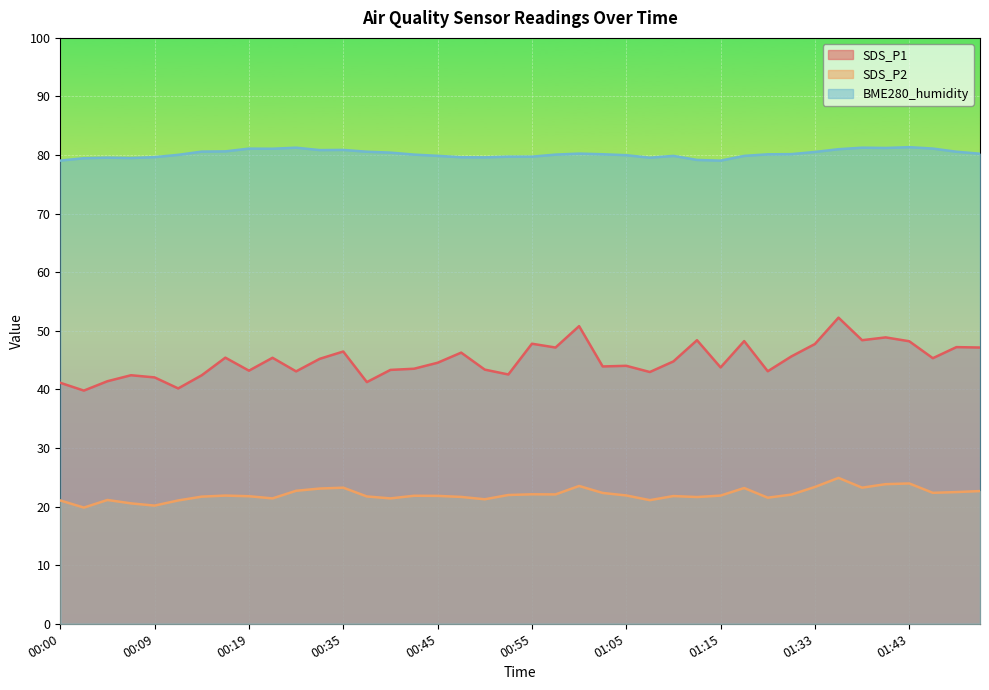

In SDS_P1, how many points are higher than both neighbors (excluding endpoints)?

13